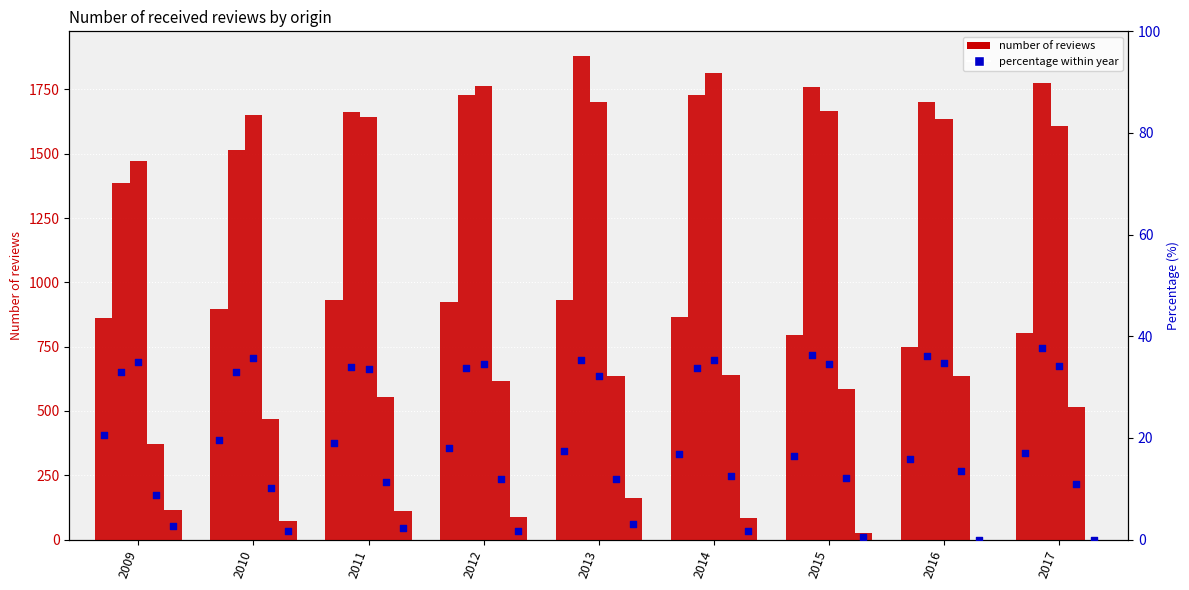

At which category is the sum across all series the highest?

2013